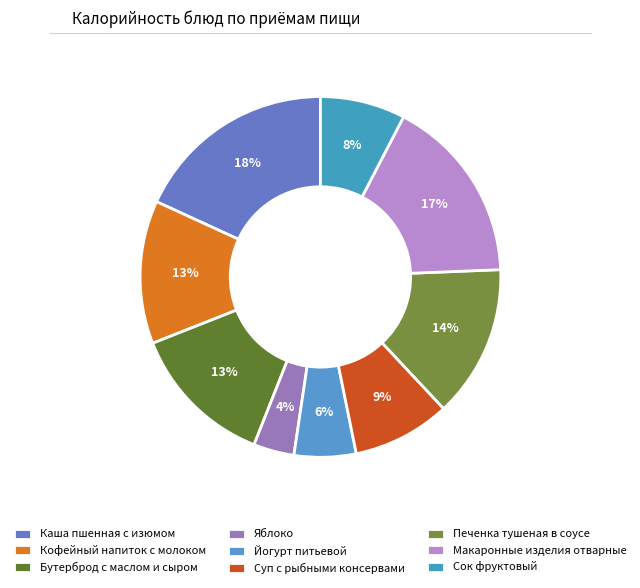

Do Йогурт питьевой and Кофейный напиток с молоком together represent more than half of the pie?

No